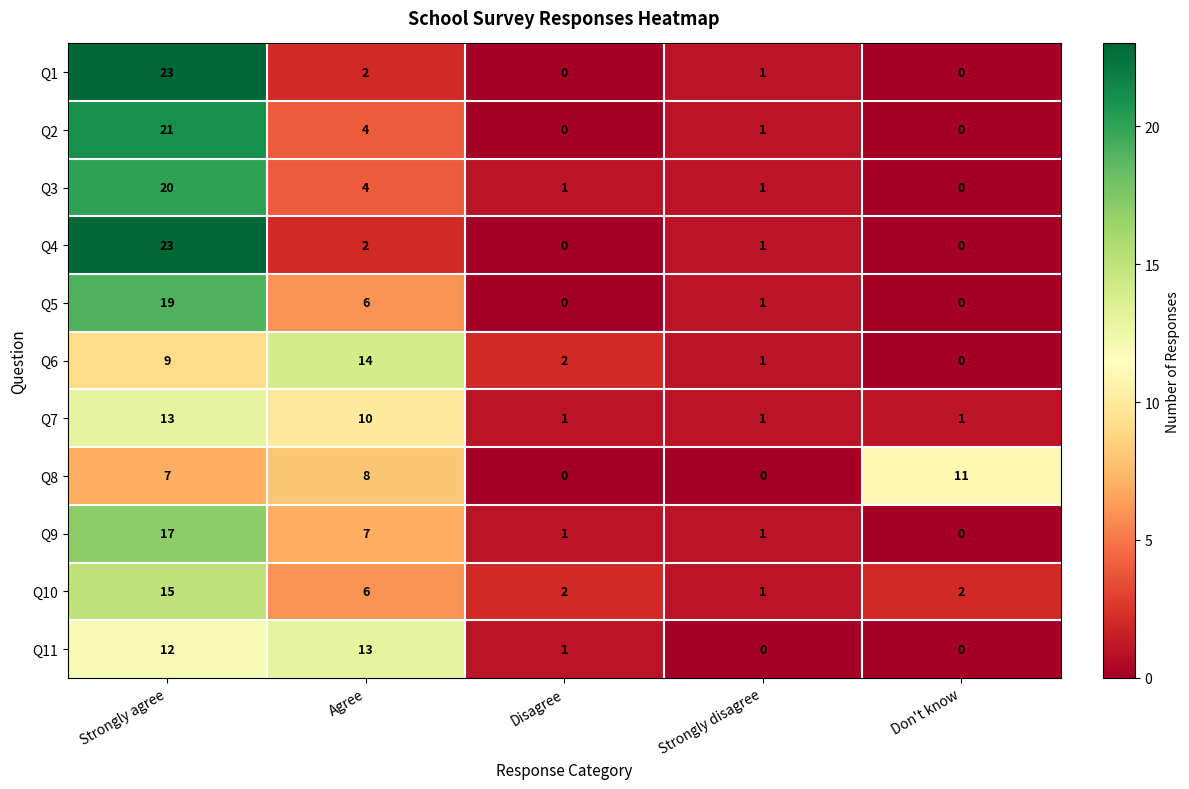

What is the spread (max minus min) of values at Strongly agree?

16